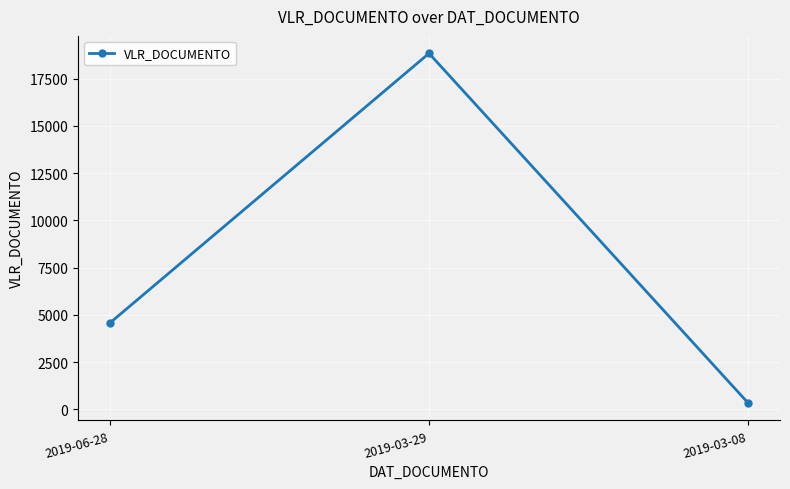

Reading left to right, list all the values displayed in this chart.

4576.6	18841.1	342.5